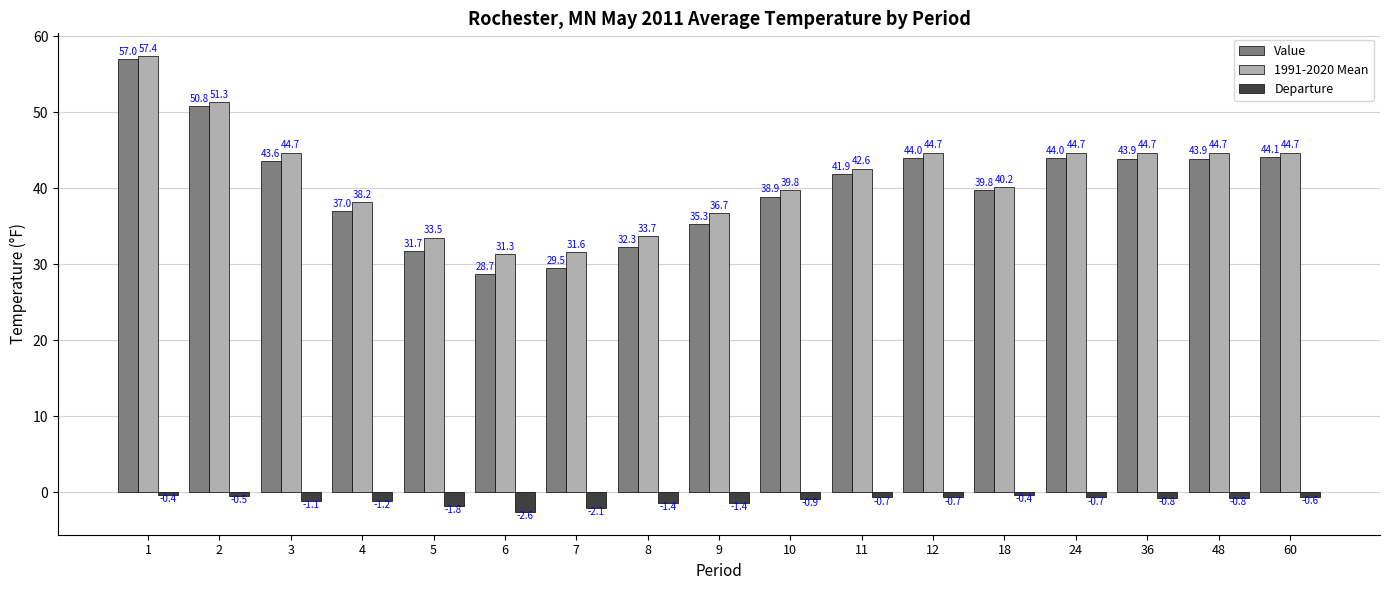

Reading left to right, transcribe all the data shown in this chart.

Value: 1=57.0	2=50.8	3=43.6	4=37.0	5=31.7	6=28.7	7=29.5	8=32.3	9=35.3	10=38.9	11=41.9	12=44.0	18=39.8	24=44.0	36=43.9	48=43.9	60=44.1
1991-2020 Mean: 1=57.4	2=51.3	3=44.7	4=38.2	5=33.5	6=31.3	7=31.6	8=33.7	9=36.7	10=39.8	11=42.6	12=44.7	18=40.2	24=44.7	36=44.7	48=44.7	60=44.7
Departure: 1=-0.4	2=-0.5	3=-1.1	4=-1.2	5=-1.8	6=-2.6	7=-2.1	8=-1.4	9=-1.4	10=-0.9	11=-0.7	12=-0.7	18=-0.4	24=-0.7	36=-0.8	48=-0.8	60=-0.6